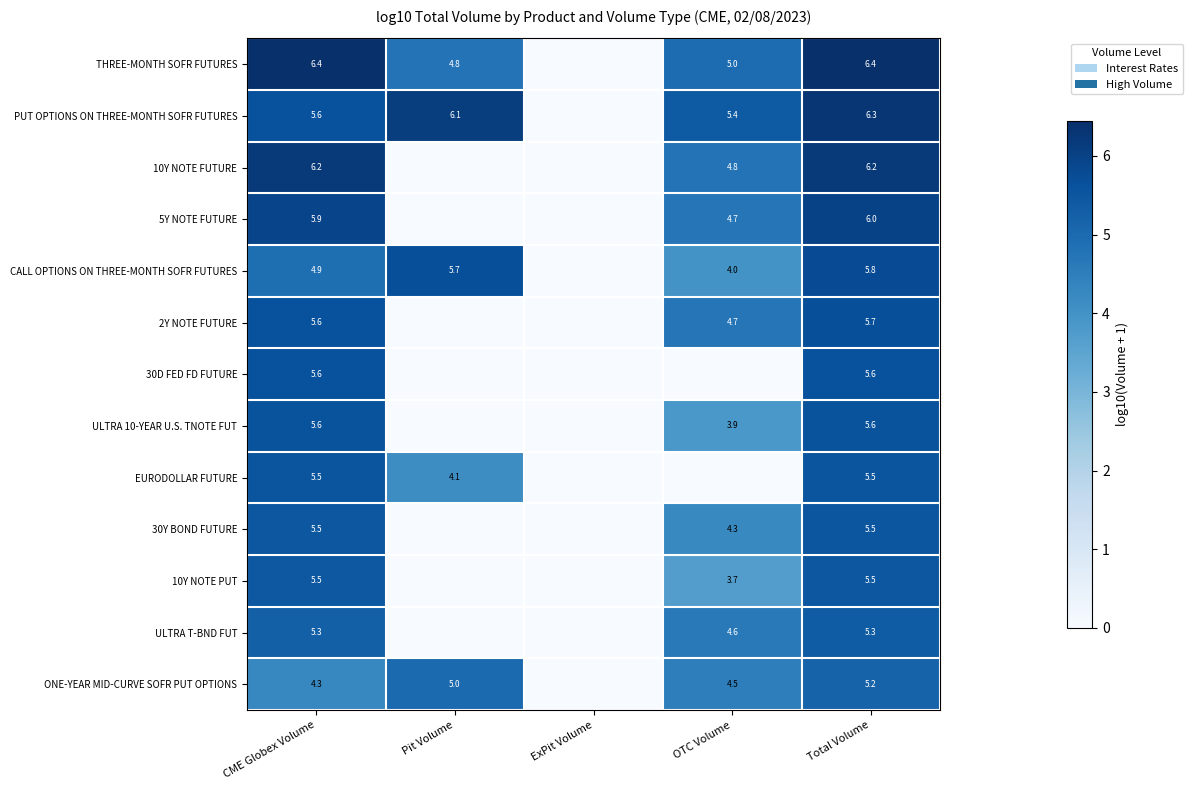

At how many categories does at least one series exceed 5?

4